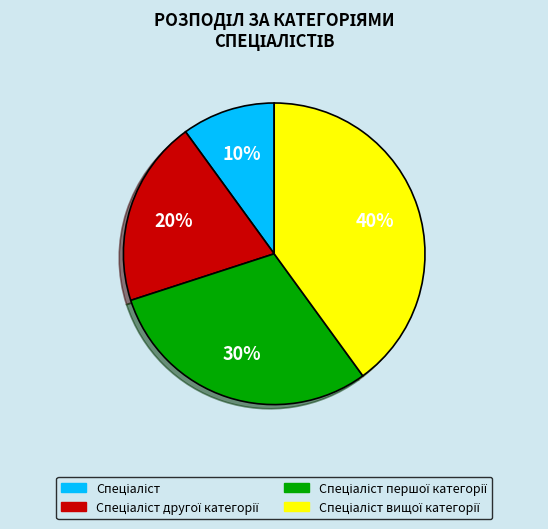

Does any single category account for the majority?

No